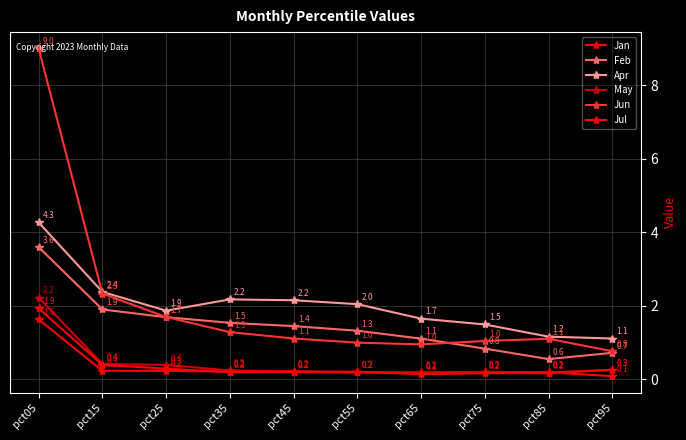

What is the smallest value displayed?

0.1